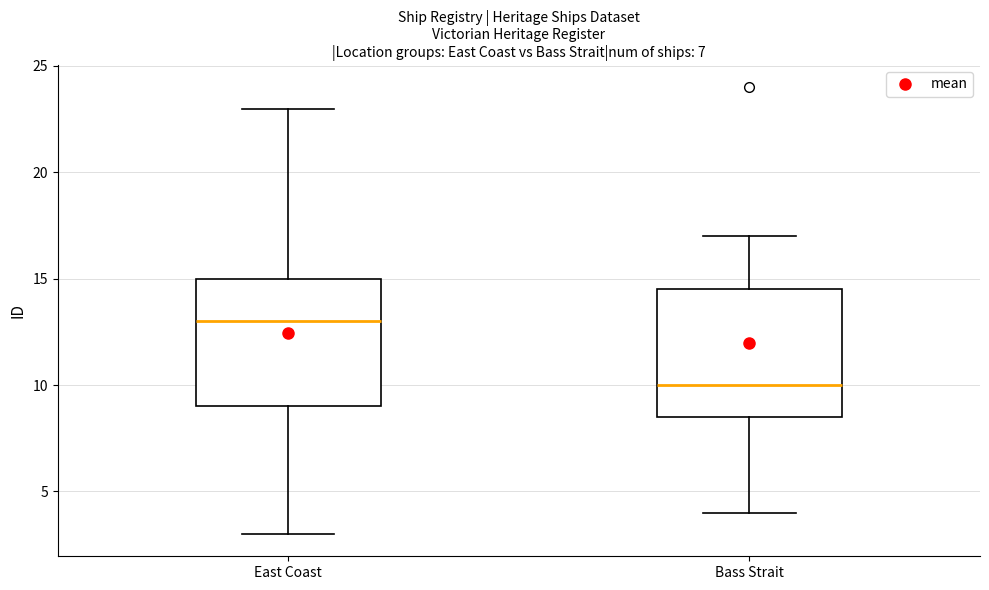

Which box's median line is the lowest?

Bass Strait